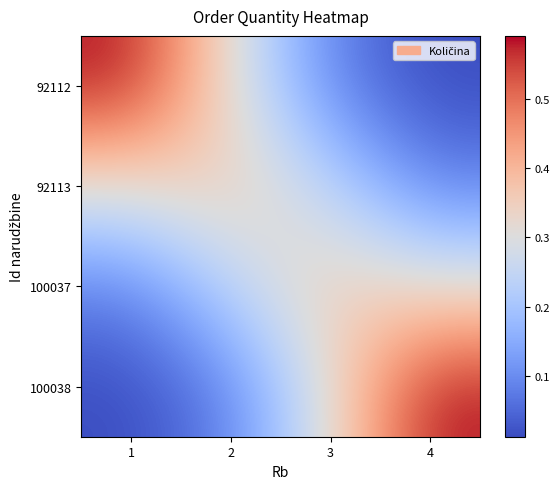

At which category is the sum across all series the highest?

1